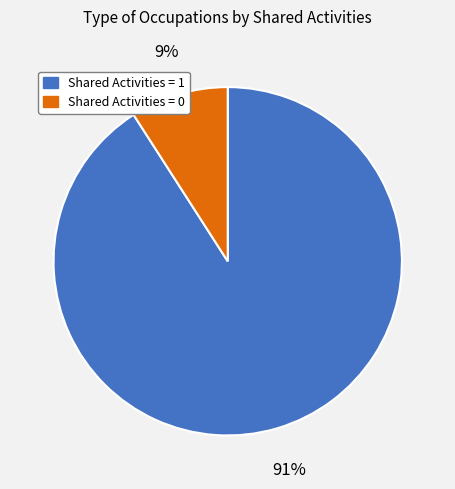

Count the number of slices in the pie.

2